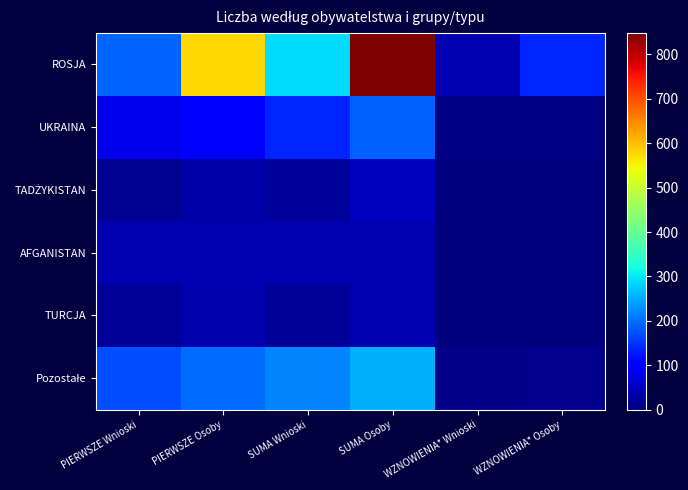

Between PIERWSZE Osoby and WZNOWIENIA* Wnioski, which series saw the biggest shift?

ROSJA